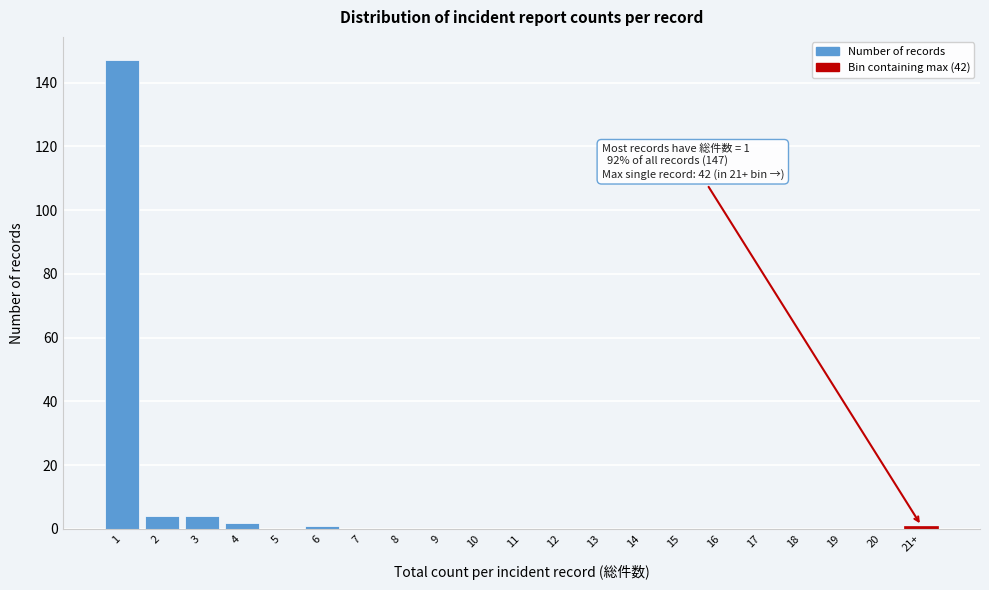

Reading left to right, transcribe all the data shown in this chart.

1=147	2=4	3=4	4=2	5=0	6=1	7=0	8=0	9=0	10=0	11=0	12=0	13=0	14=0	15=0	16=0	17=0	18=0	19=0	20=0	21+=1